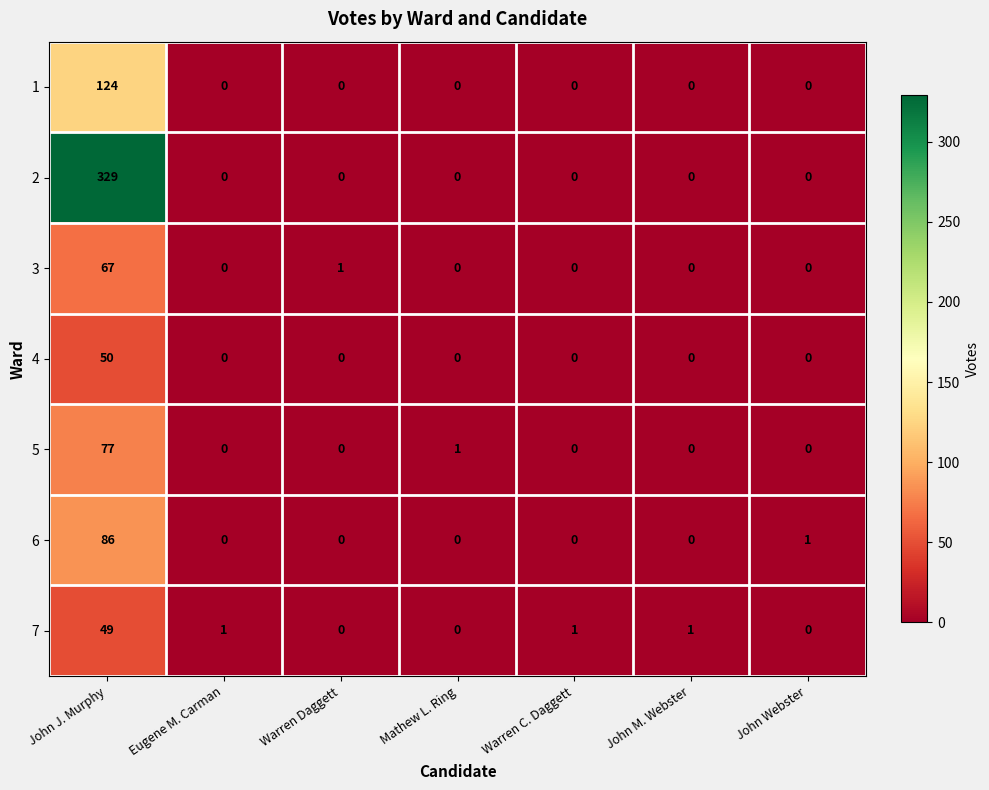

List the series in order of their peak value, highest first.

2, 1, 6, 5, 3, 4, 7